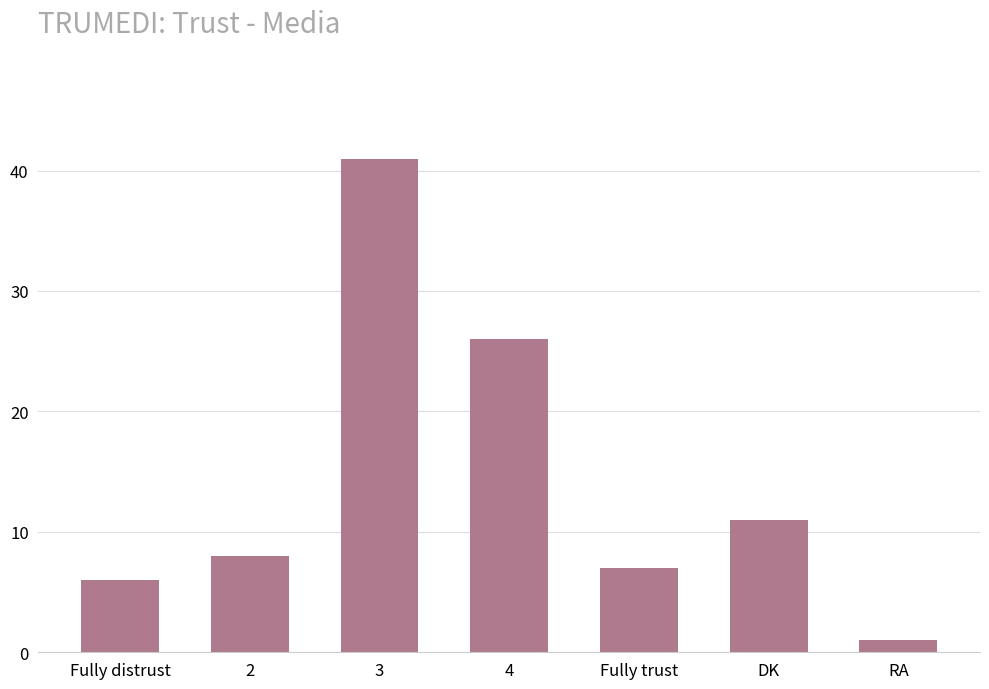

What is the change in value from Fully distrust to 4?

+20